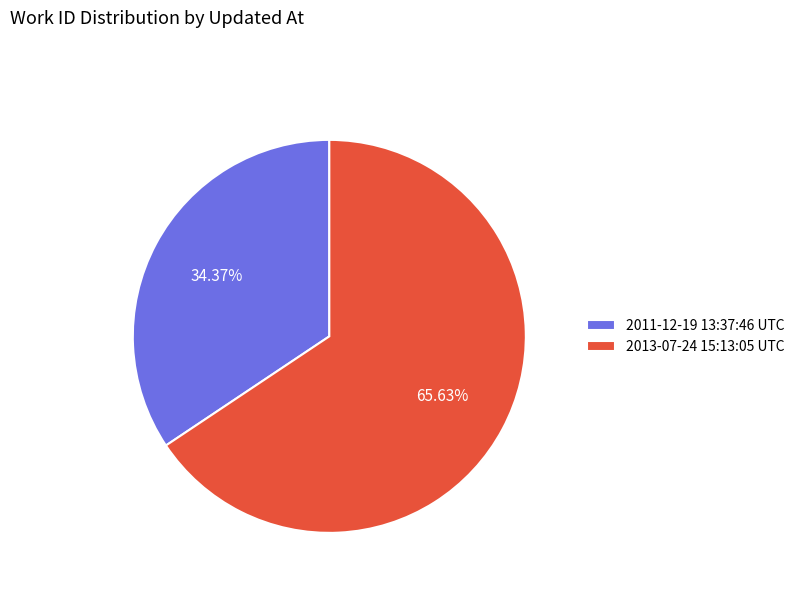

True or false: 2013-07-24 15:13:05 UTC accounts for 78% of the total.

False